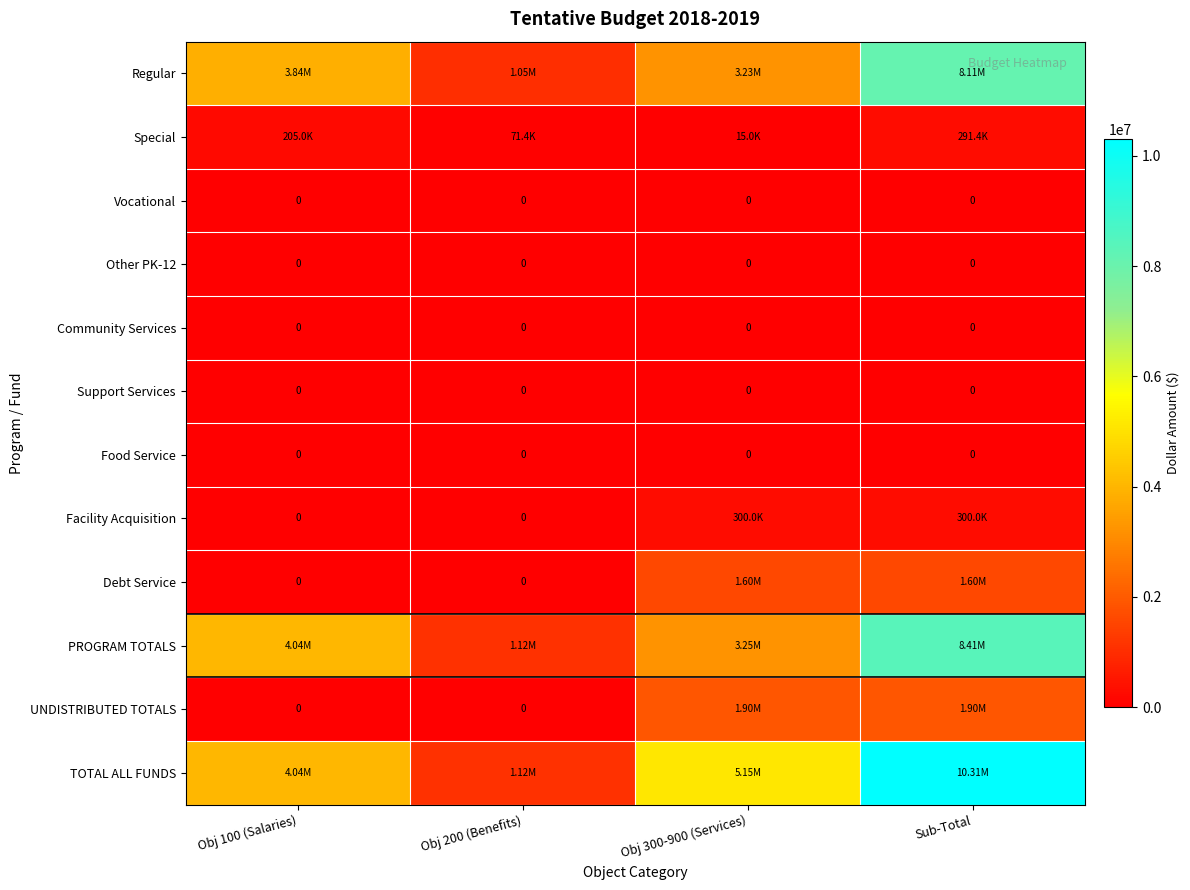

Between Obj 100 (Salaries) and Obj 300-900 (Services), which is larger?

Obj 100 (Salaries)